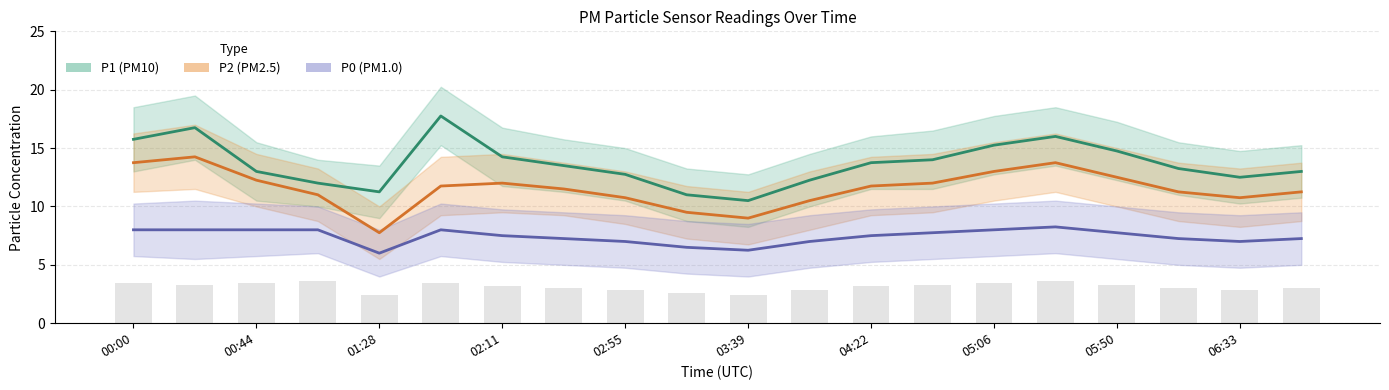

What is the sum of the P1 values at 00:00 and 02:11?

30.0